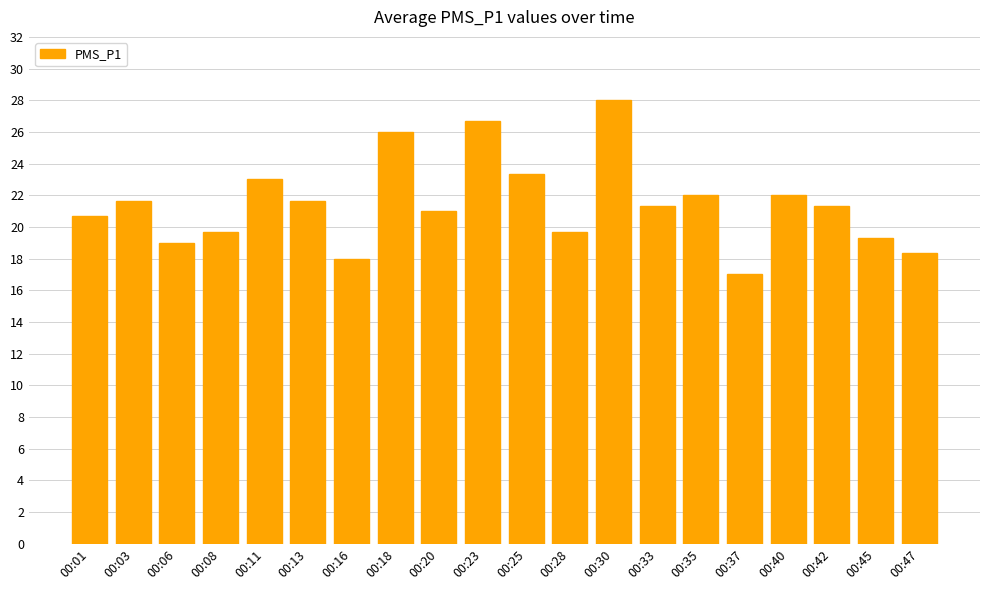

Which category has the lowest value across all series?

00:37